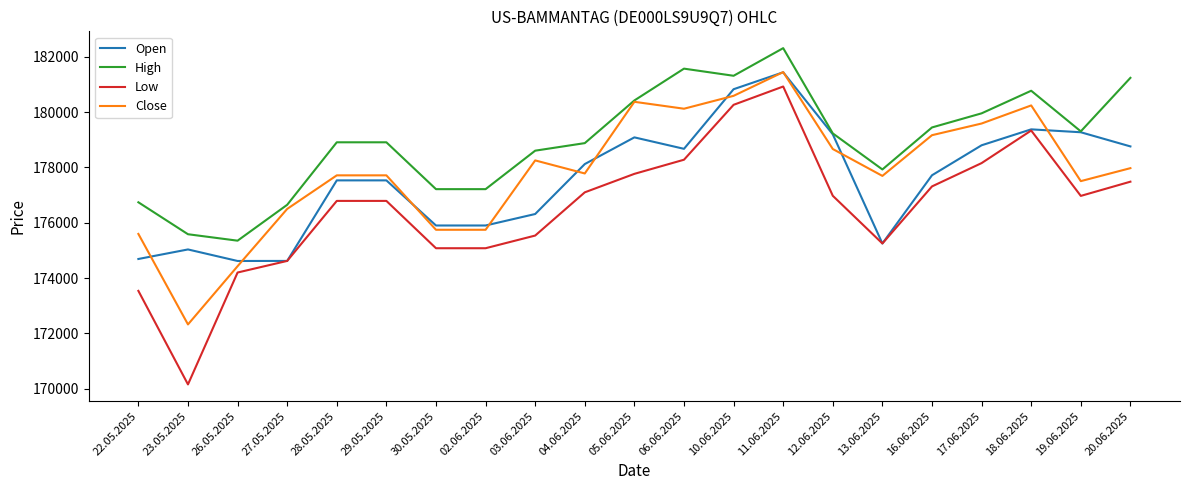

What are all the series names shown in the legend?

Open, High, Low, Close